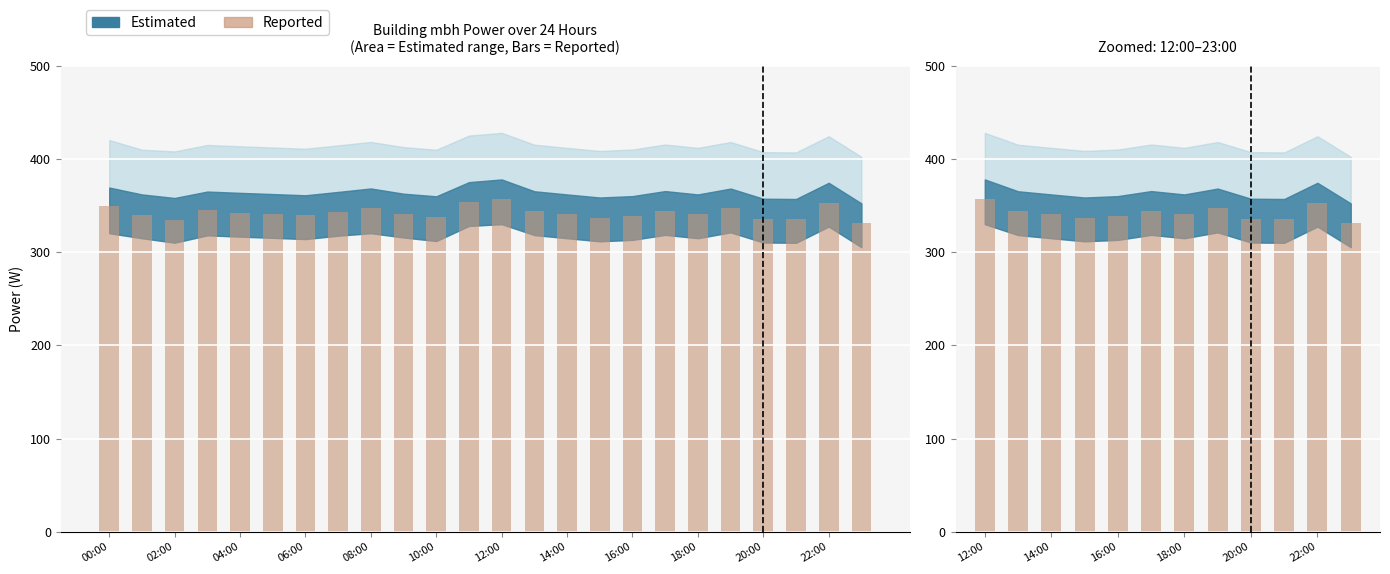

What is the average value?

342